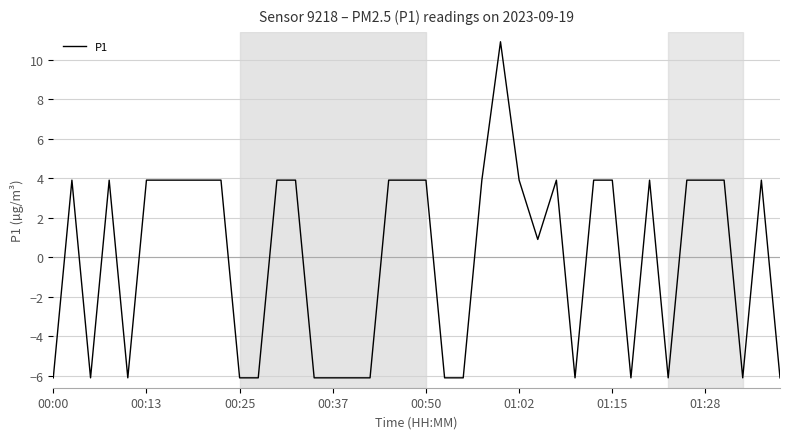

How many values are below 3?

17